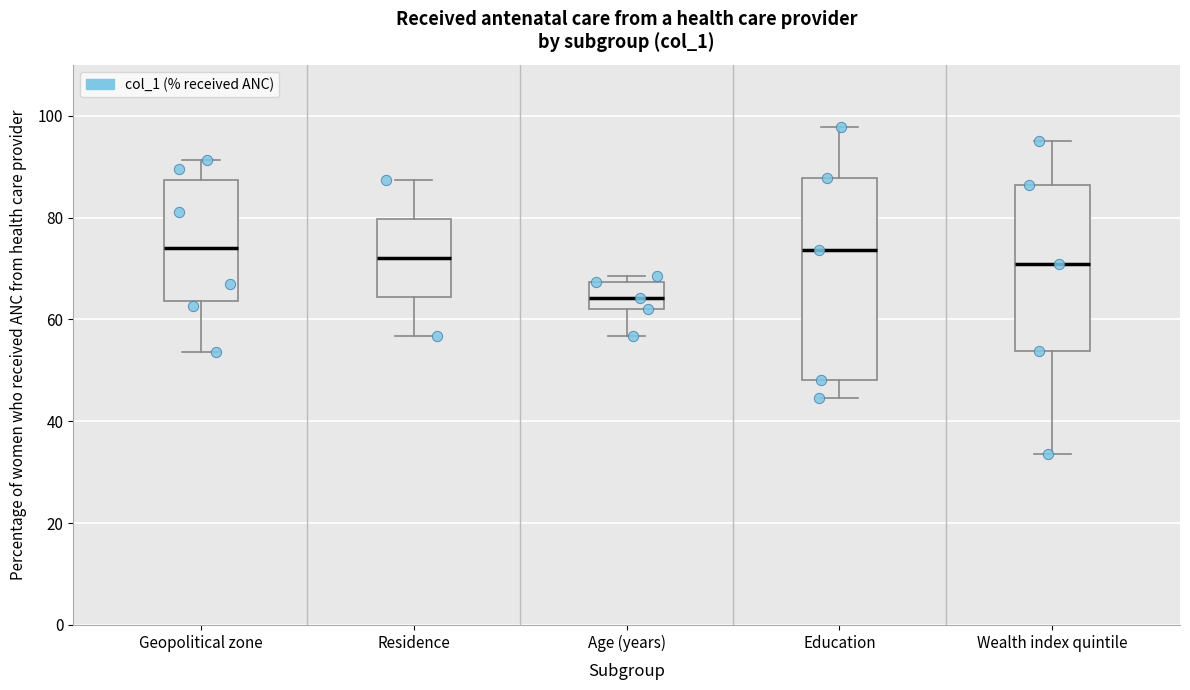

Reading left to right, read every box against the y-axis: the position of its median line, the range the box covers, and the ends of its whiskers. The values are not printed on the chart, so give them approximately, as read against the axis.

Geopolitical zone: median 74, box 64 to 88, whiskers 54 to 92
Residence: median 72, box 64 to 80, whiskers 56 to 88
Age (years): median 64, box 62 to 68, whiskers 56 to 68 (just above the box's upper edge)
Education: median 74, box 48 to 88, whiskers 44 to 98
Wealth index quintile: median 70, box 54 to 86, whiskers 34 to 94